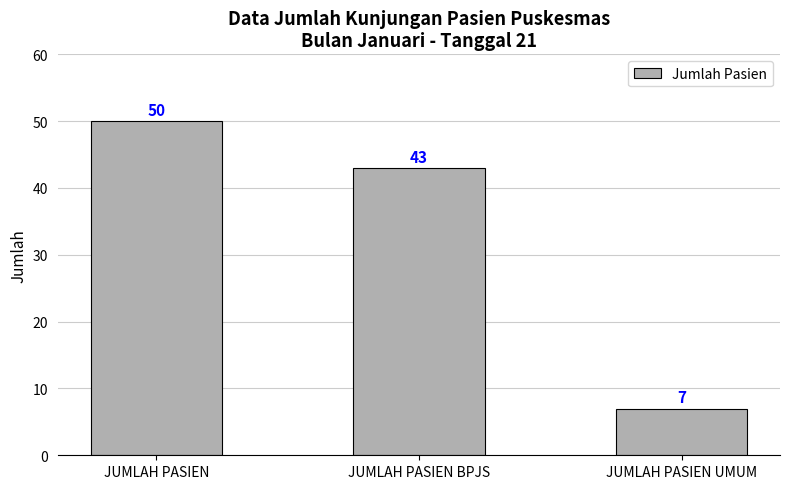

At which label is the value closest to 28?

JUMLAH PASIEN BPJS